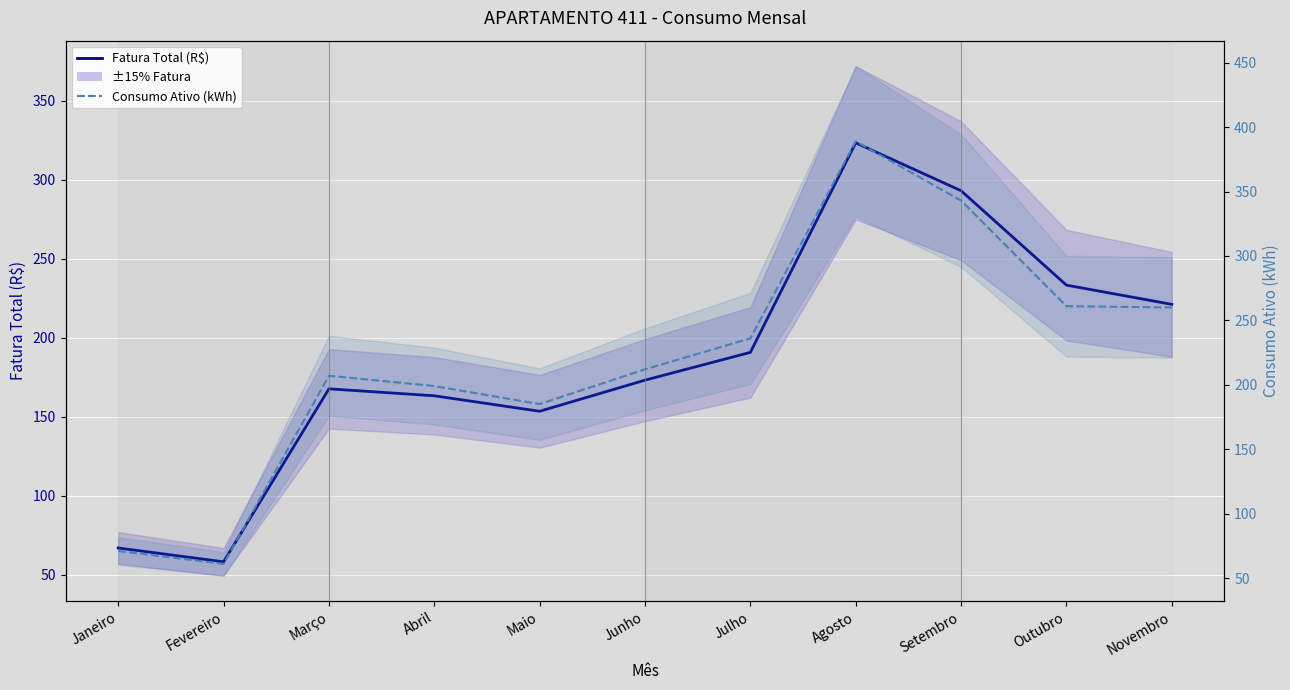

Reading left to right, extract all data points from this chart.

Fatura Total (R$): Janeiro=67.0	Fevereiro=58.2	Março=167.7	Abril=163.3	Maio=153.5	Junho=173.2	Julho=190.8	Agosto=323.4	Setembro=293.1	Outubro=233.3	Novembro=221.2
Consumo Ativo (kWh): Janeiro=71.0	Fevereiro=61.0	Março=207.0	Abril=199.0	Maio=185.0	Junho=212.0	Julho=236.0	Agosto=389.0	Setembro=343.0	Outubro=261.0	Novembro=260.0